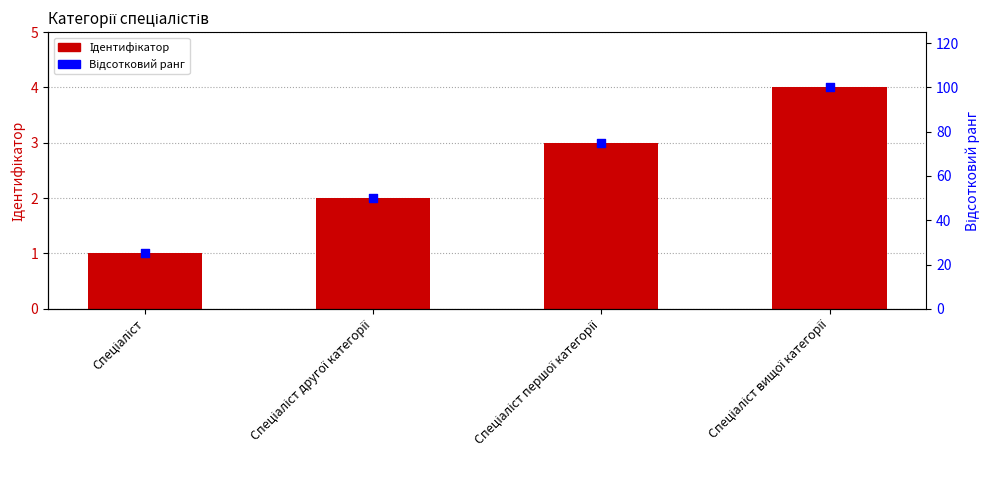

Which series contains the highest Y value?

Відсотковий ранг